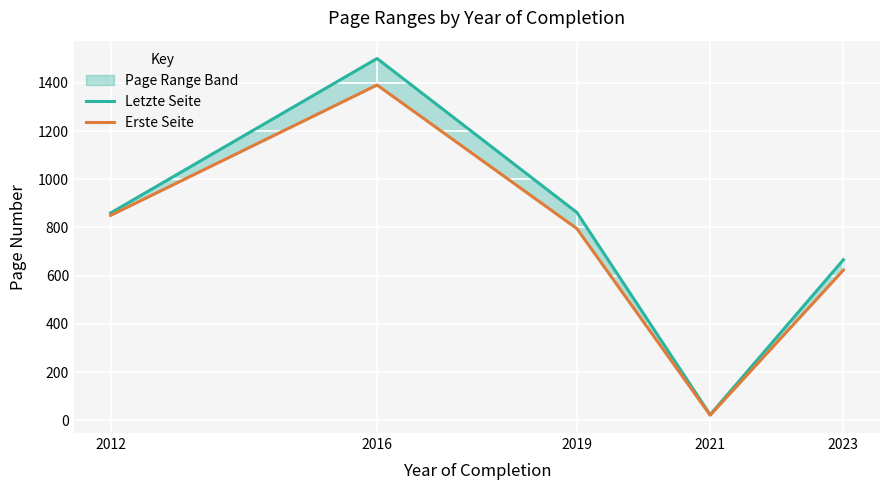

Rank the series at 2019 from lowest to highest value.

Erste Seite, Letzte Seite